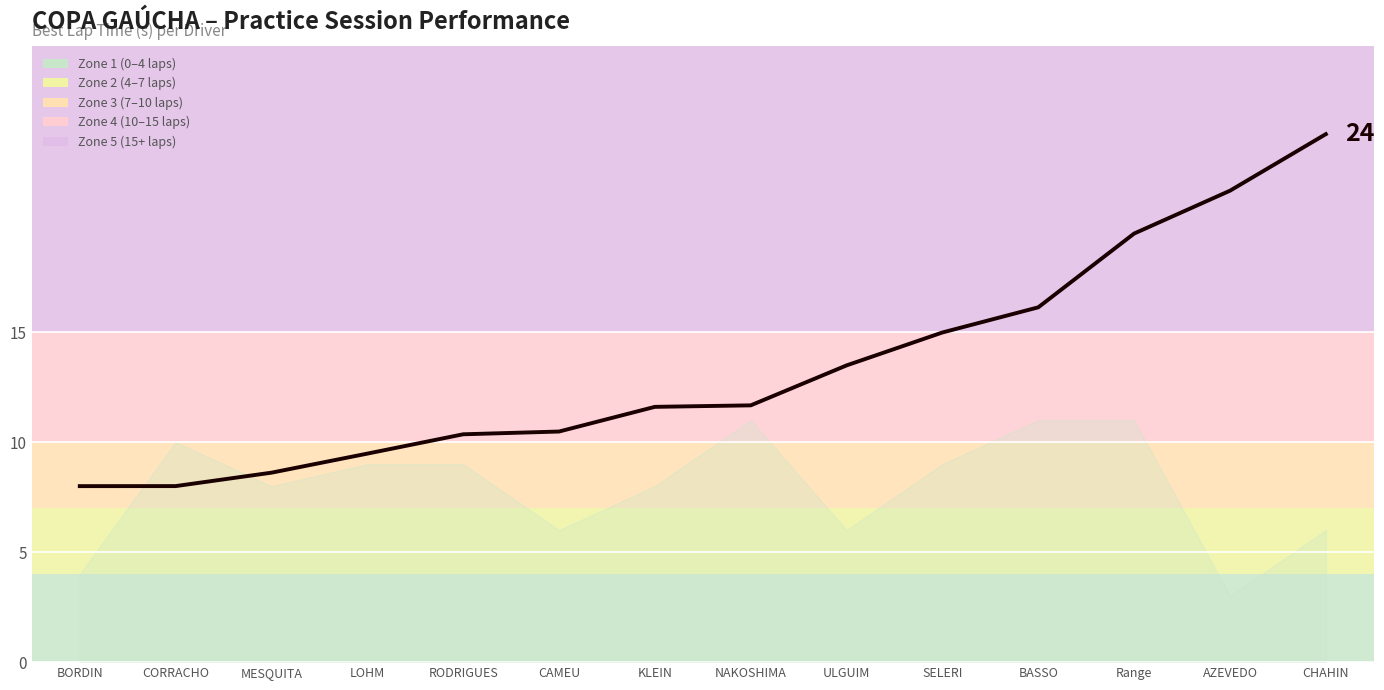

What is the sum of the values at CHAHIN and KLEIN?

35.6